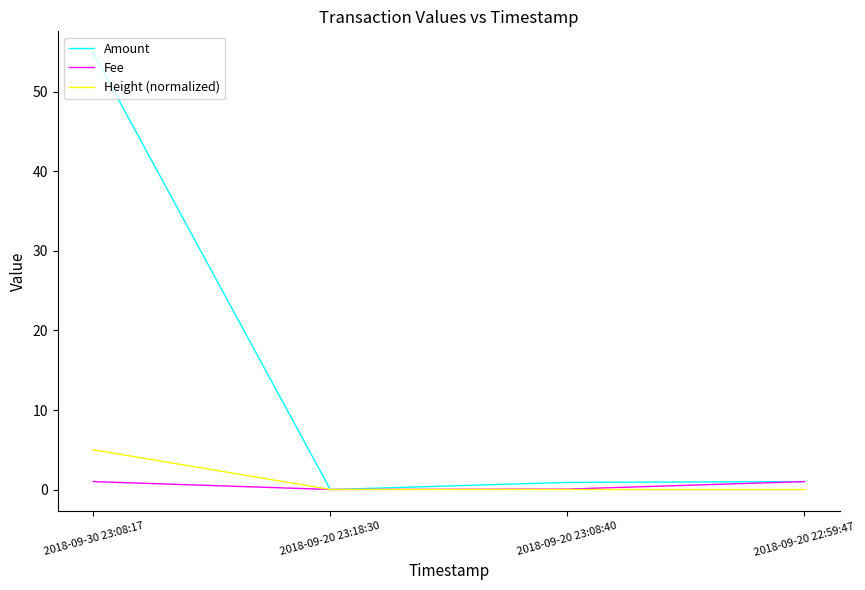

What is the spread (max minus min) of values at 2018-09-20 22:59:47?

1.0